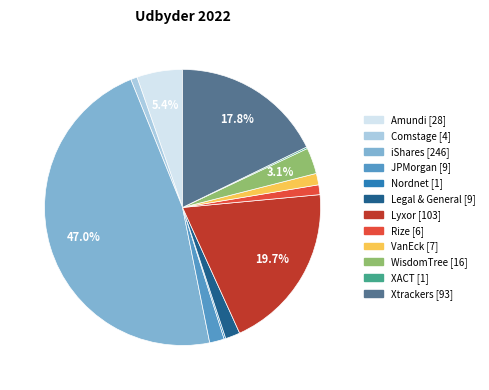

Does any single category account for the majority?

No